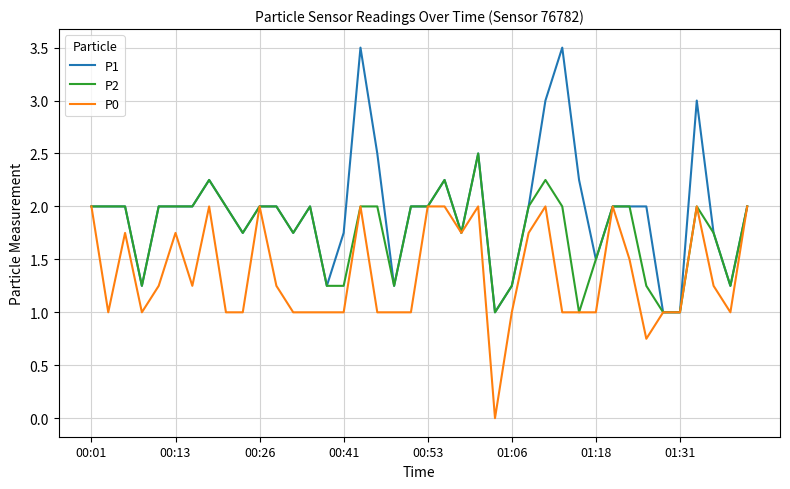

Which series has the largest total across all categories?

P1